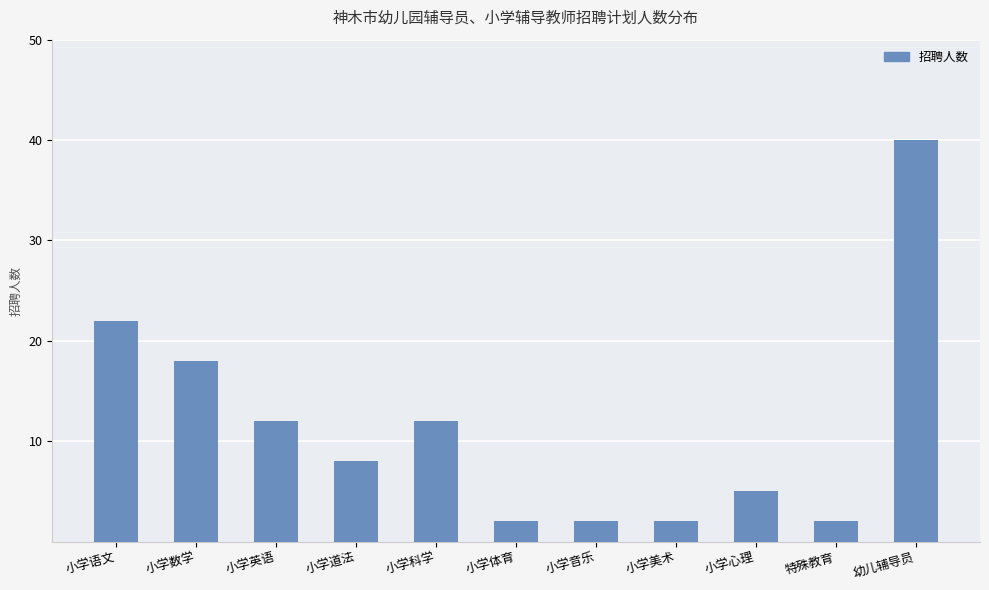

How many bars are there in total?

11